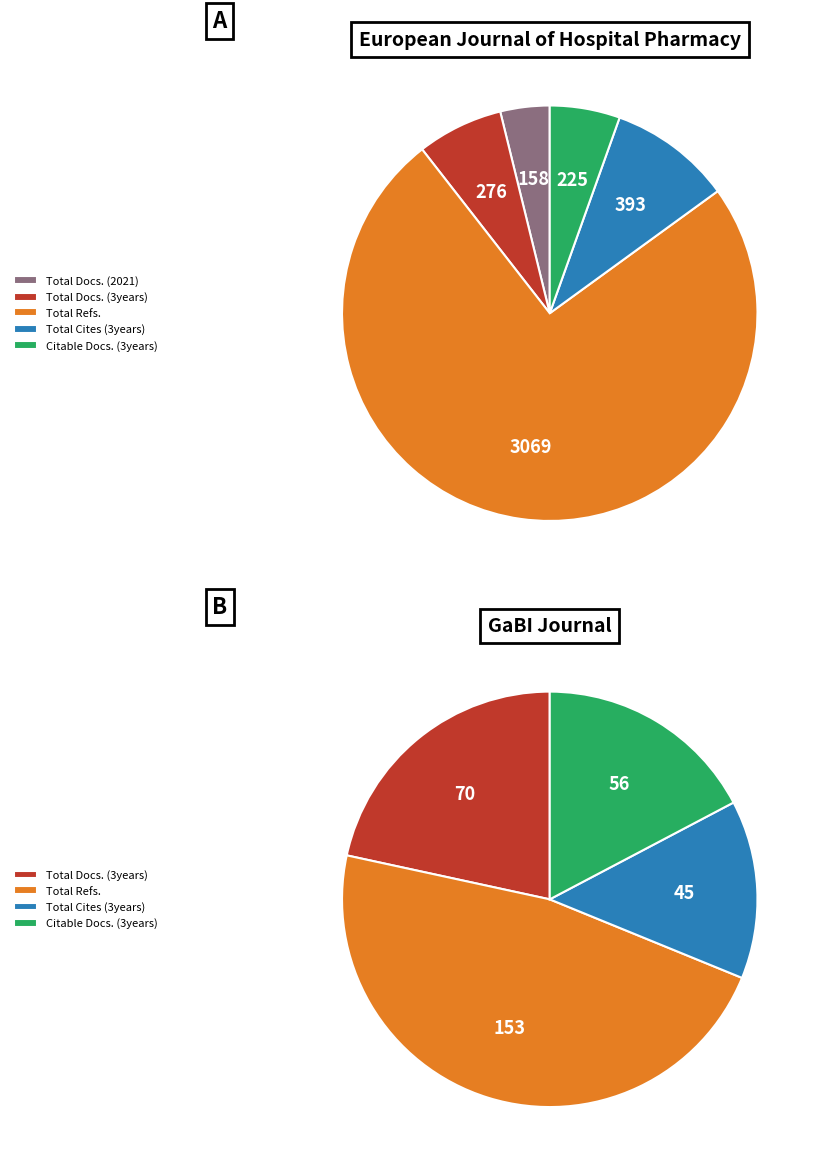

To the nearest percent, what portion does European Journal of Hospital Pharmacy represent?

100%